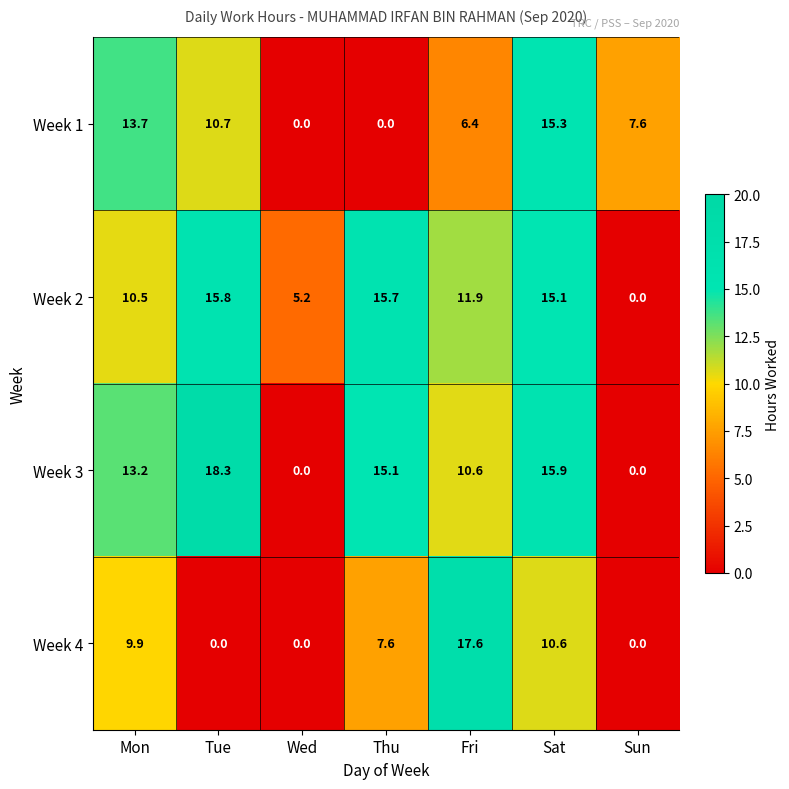

Where is Week 4 nearest to the value 8?

Thu